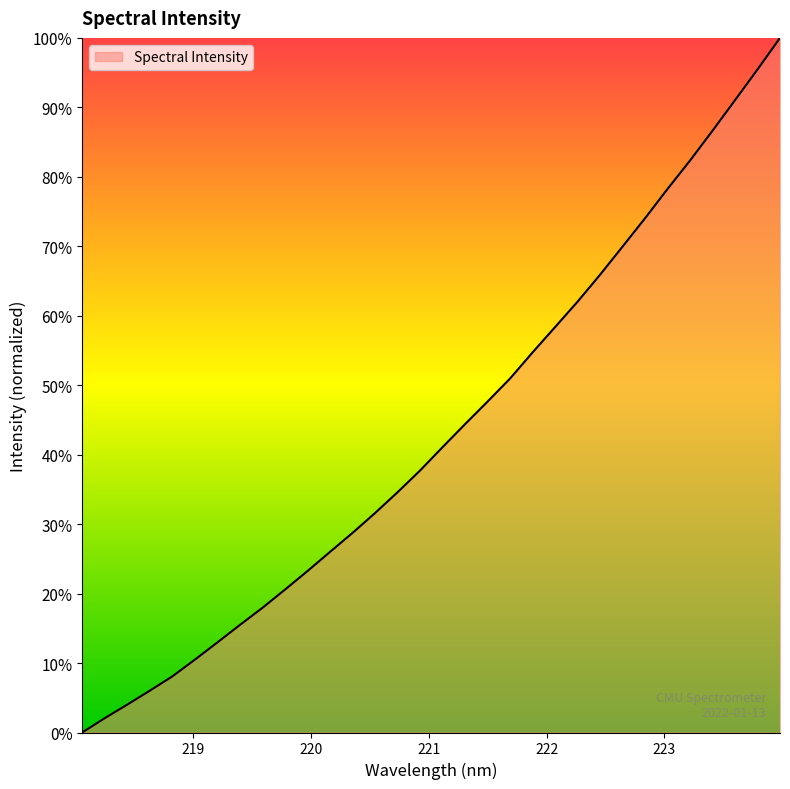

What is the greatest value displayed?

100.0